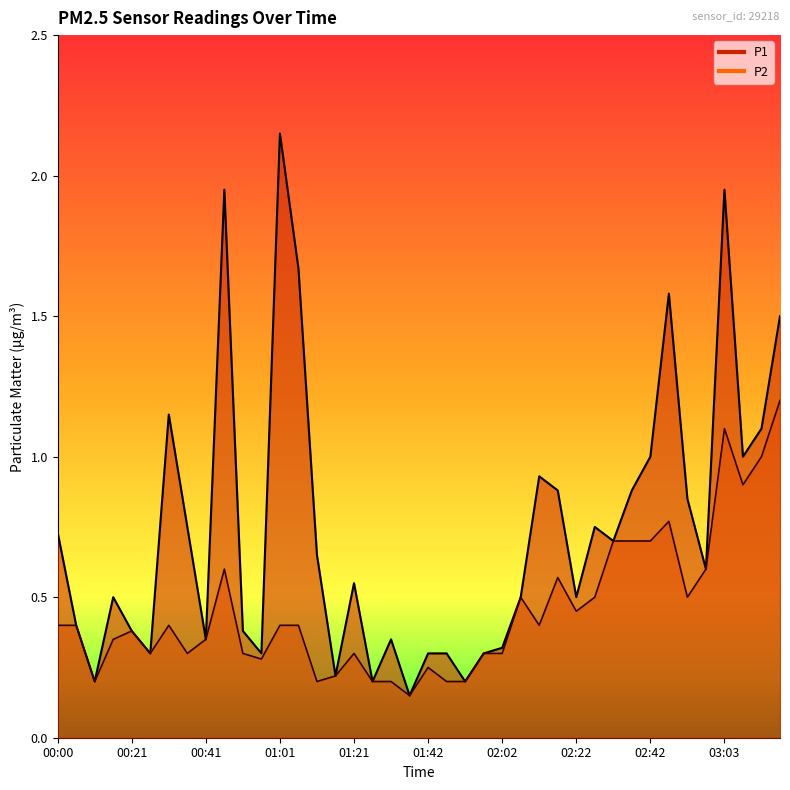

At which category is the sum across all series the highest?

03:03